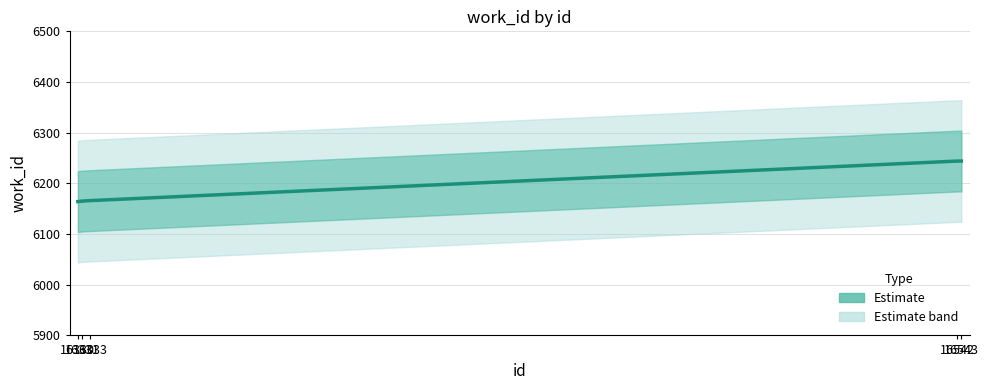

List the labels in order of value, smallest first.

16330, 16331, 16333, 16542, 16543